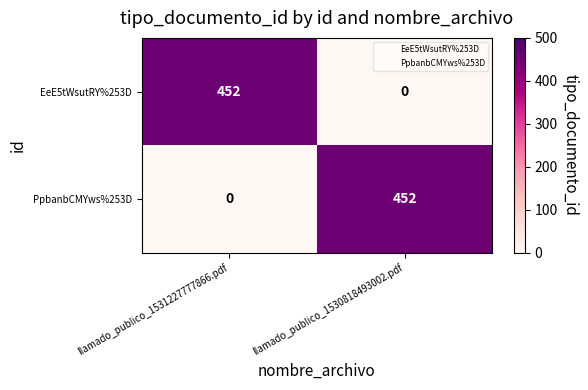

What is the spread (max minus min) of values at llamado_publico_1530818493002.pdf?

452